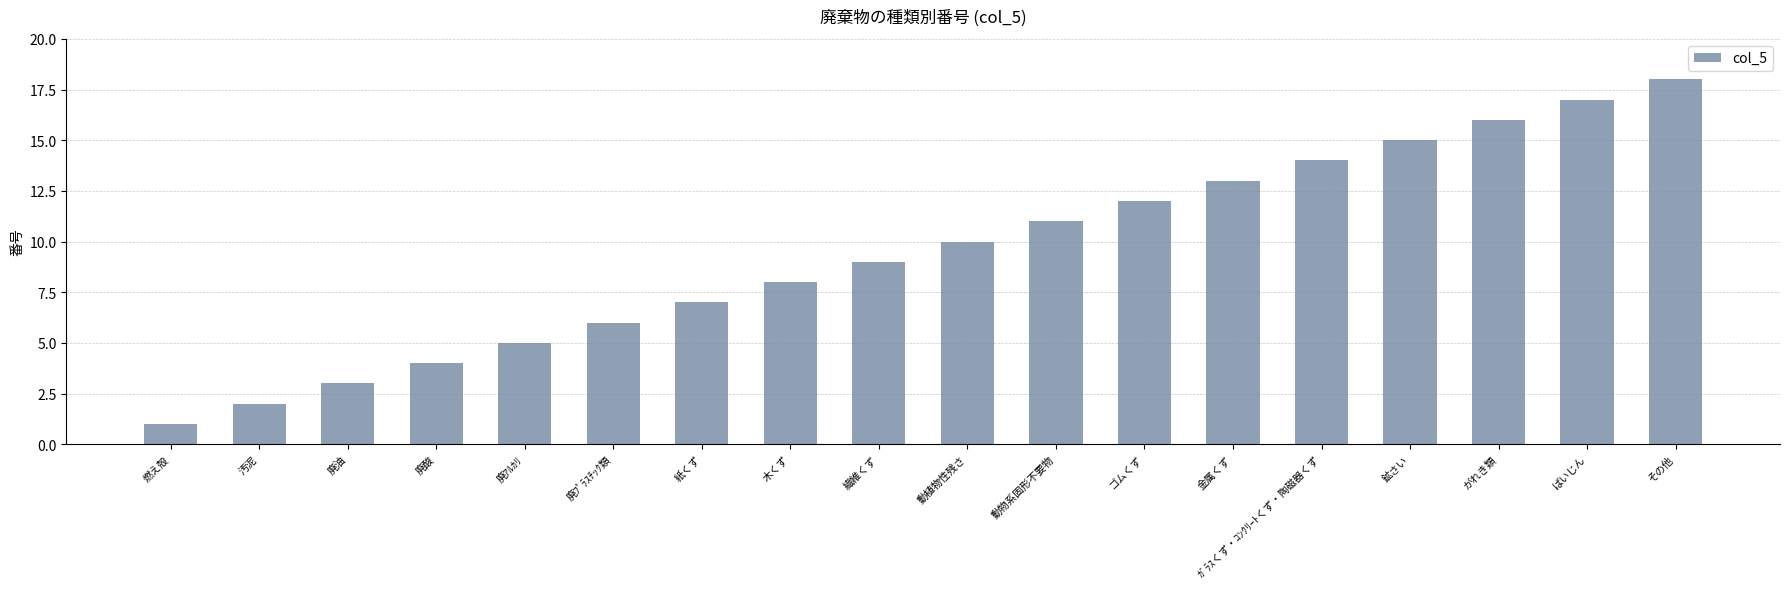

Read the value at 廃酸, to the nearest 5.

5